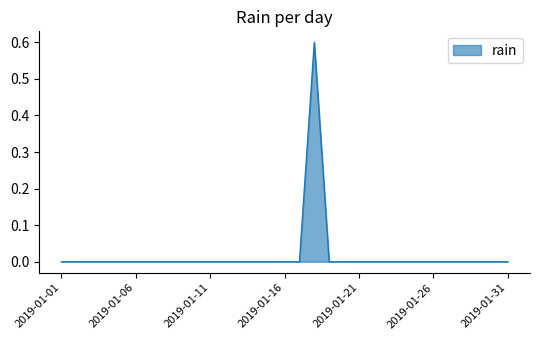

What is the difference between the maximum and minimum values?

0.6